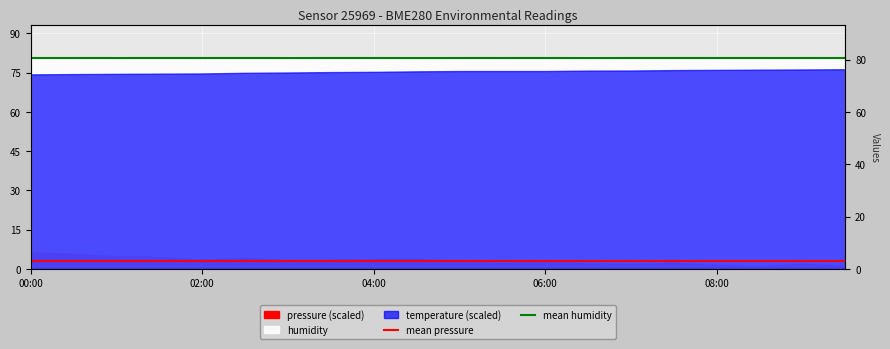

What is the value of the mean pressure point at the 2nd from the left?

3.2